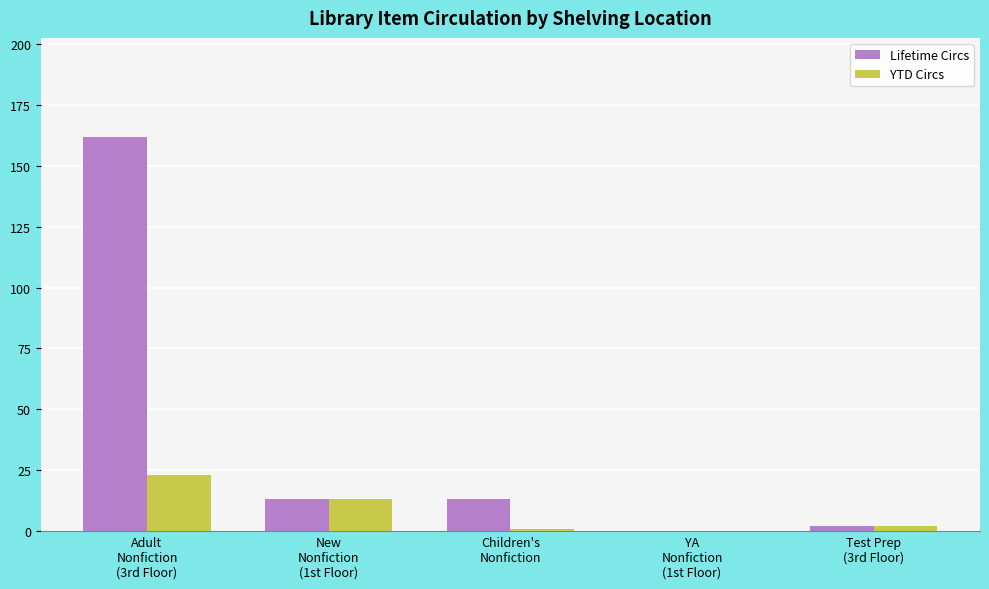

Which category has the highest value across all series?

Adult
Nonfiction
(3rd Floor)